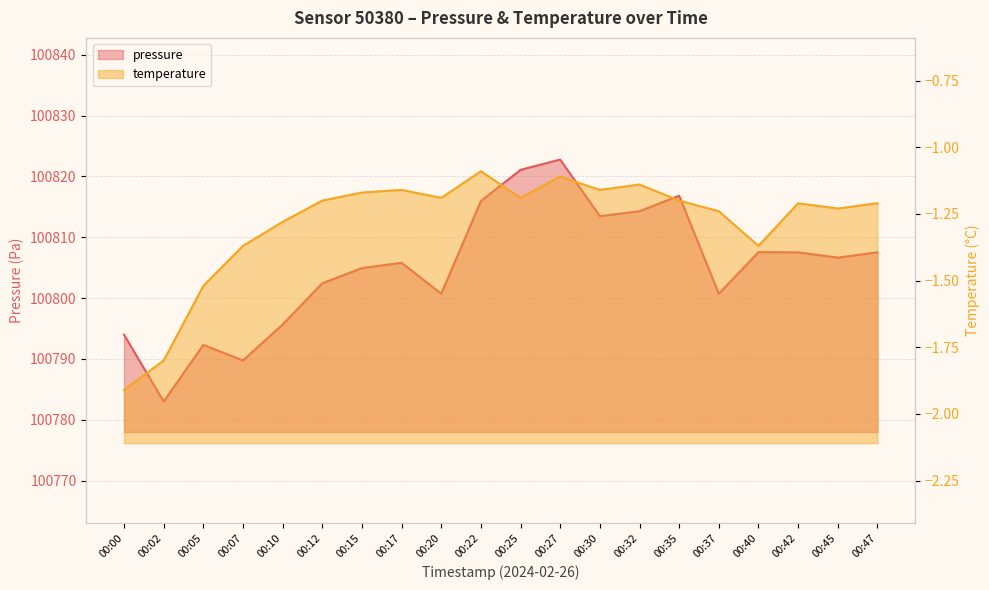

Reading left to right, extract all data points from this chart.

pressure: 00:00=100794.0	00:02=100783.0	00:05=100792.3	00:07=100789.8	00:10=100795.7	00:12=100802.4	00:15=100804.9	00:17=100805.8	00:20=100800.7	00:22=100816.0	00:25=100821.1	00:27=100822.8	00:30=100813.5	00:32=100814.3	00:35=100816.8	00:37=100800.7	00:40=100807.6	00:42=100807.5	00:45=100806.7	00:47=100807.5
temperature: 00:00=-1.9	00:02=-1.8	00:05=-1.5	00:07=-1.4	00:10=-1.3	00:12=-1.2	00:15=-1.2	00:17=-1.2	00:20=-1.2	00:22=-1.1	00:25=-1.2	00:27=-1.1	00:30=-1.2	00:32=-1.1	00:35=-1.2	00:37=-1.2	00:40=-1.4	00:42=-1.2	00:45=-1.2	00:47=-1.2